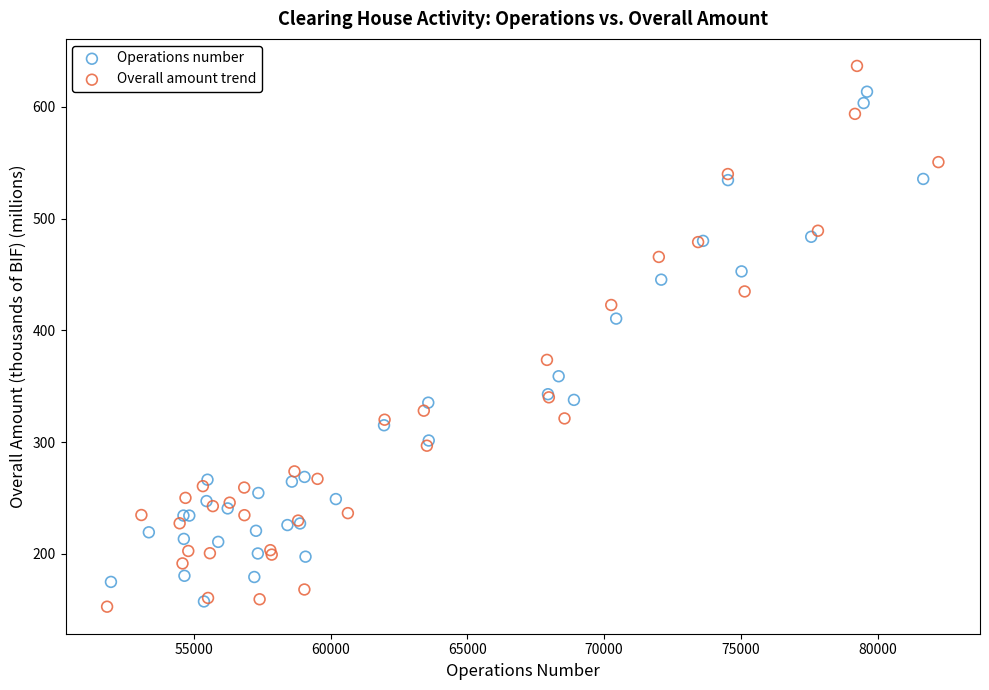

Which series has the widest spread of Y values?

Overall amount trend